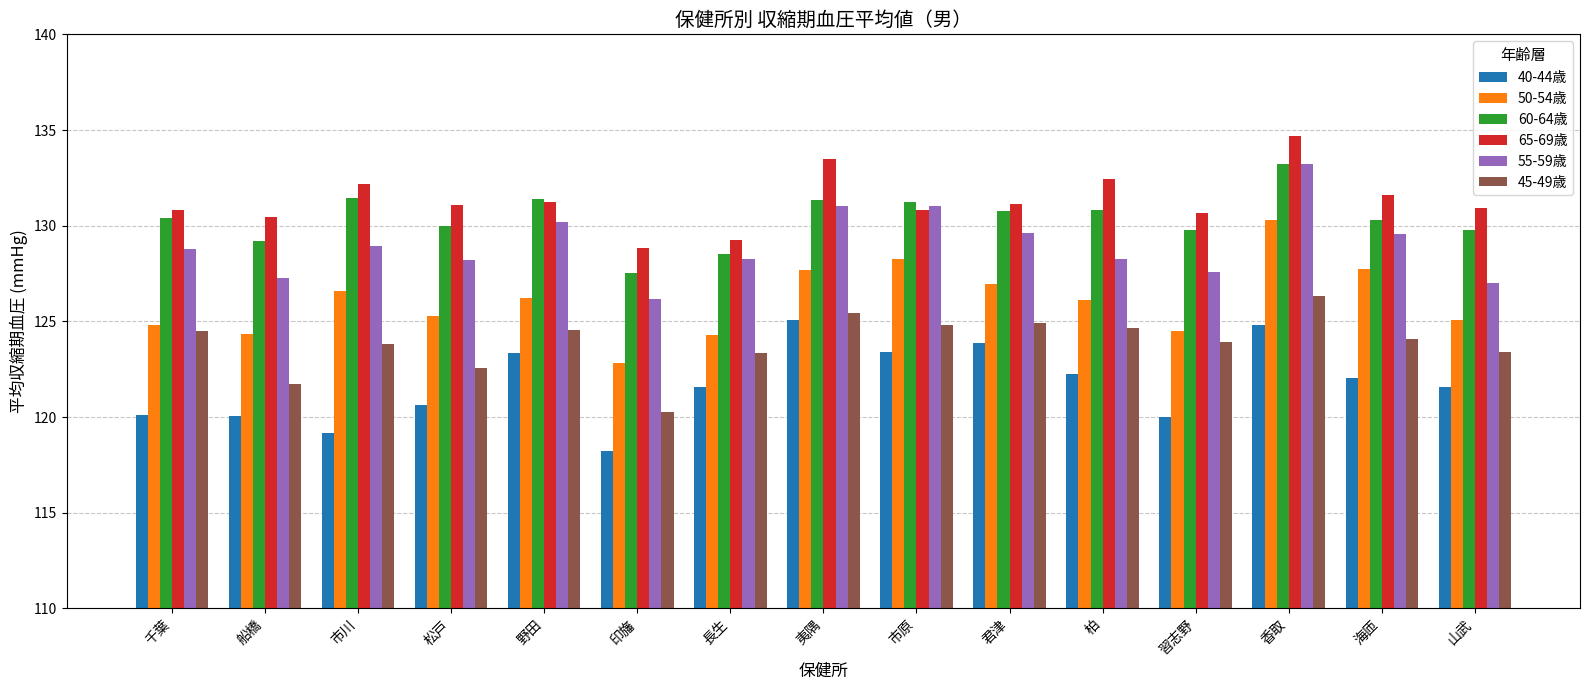

Between 夷隅 and 海匝, which series saw the biggest shift?

40-44歳